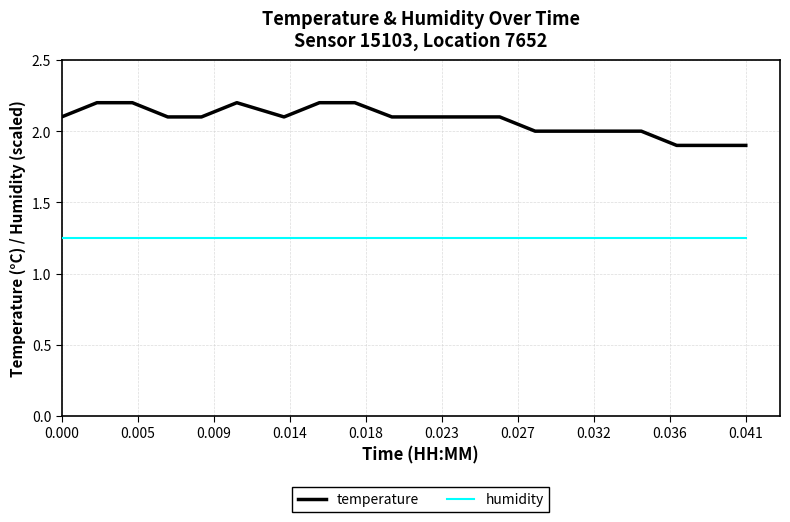

Which series has the widest spread of values?

temperature